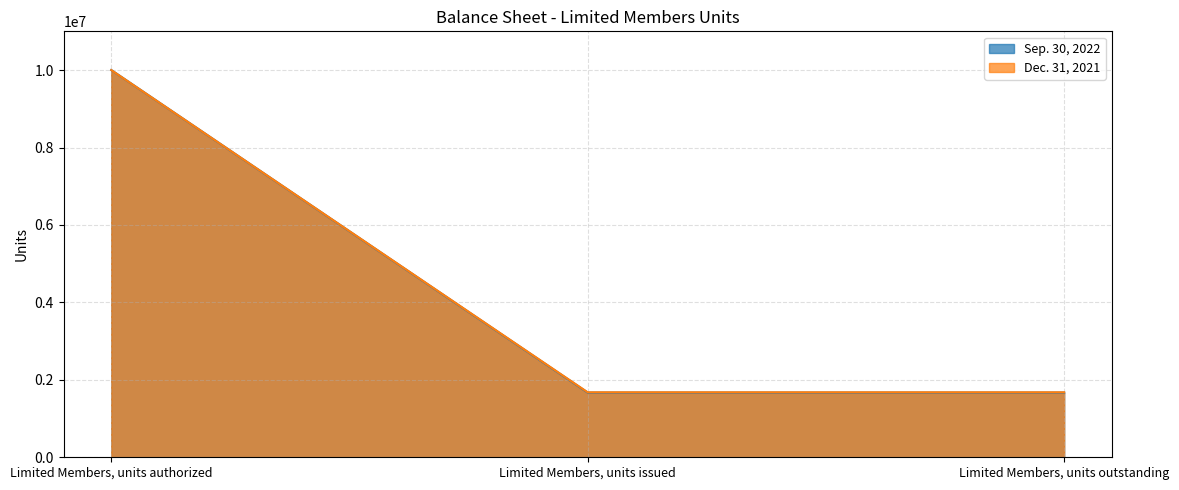

How many categories are shown in the chart?

3